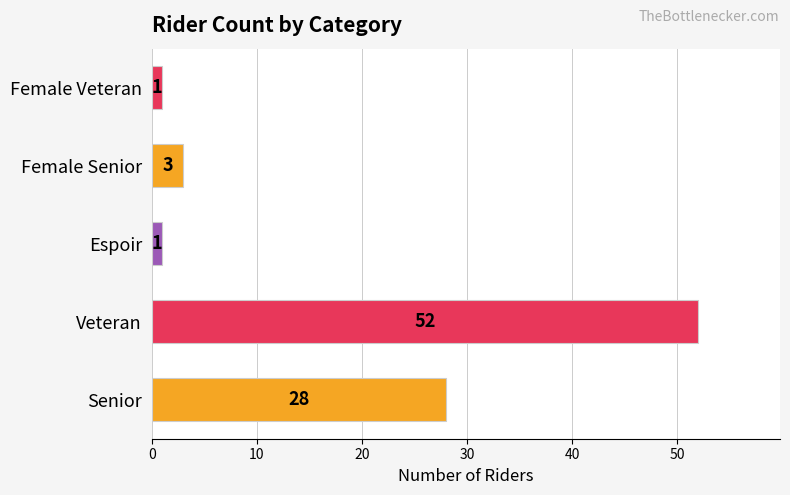

The chart shows a value of 1 at Female Veteran. True or false?

True